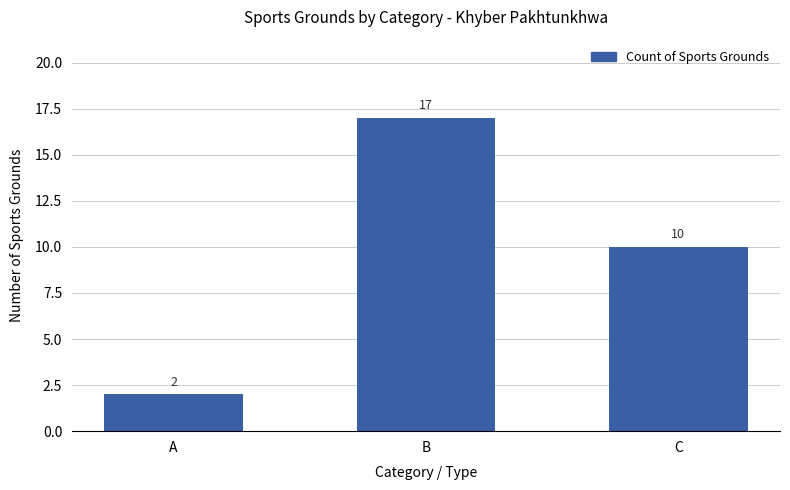

What is the average value?

10